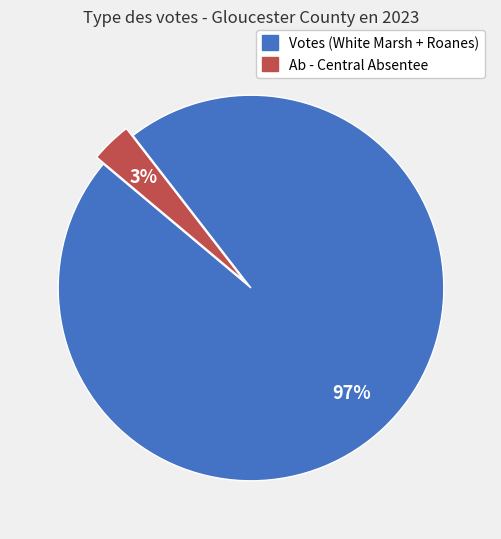

To the nearest percent, what is the average slice percentage?

50%